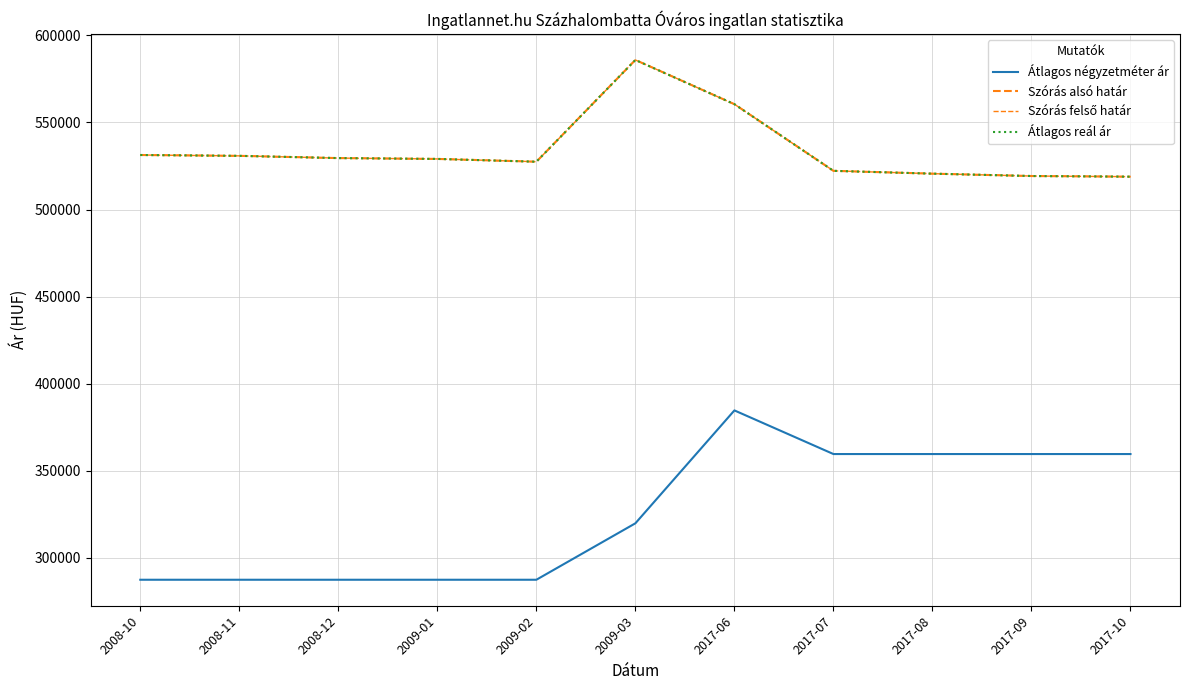

Rank the series by their maximum value, from highest to lowest.

Szórás alsó határ, Szórás felső határ, Átlagos reál ár, Átlagos négyzetméter ár